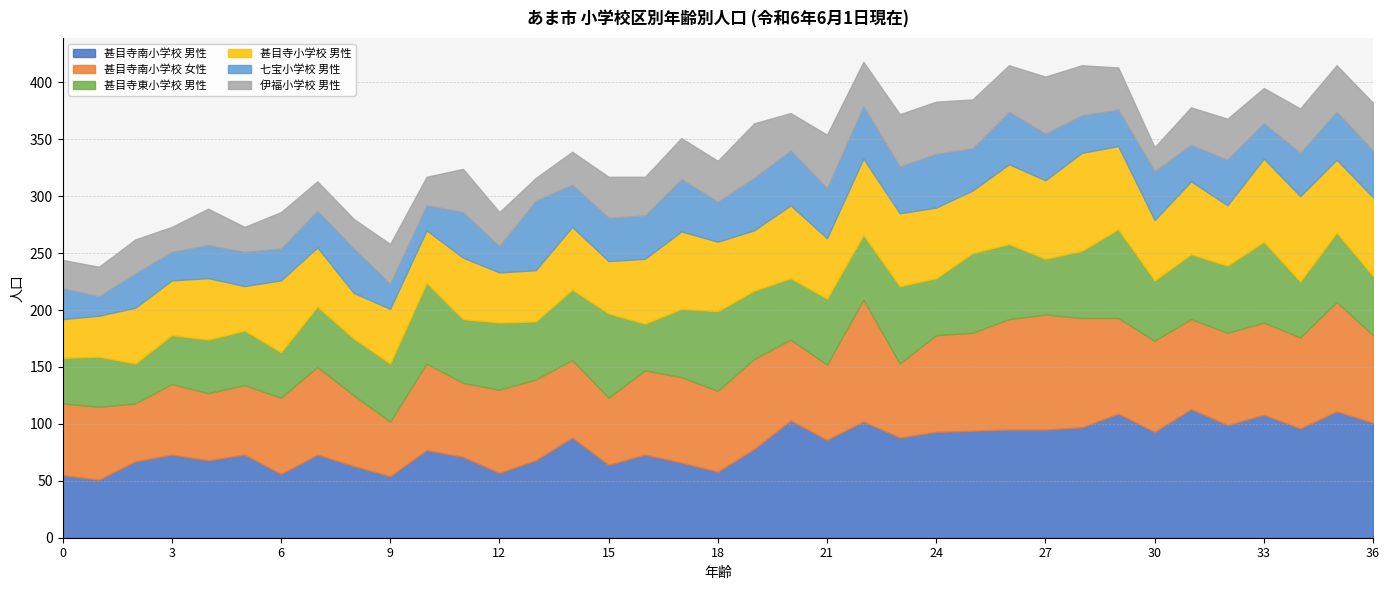

Which series has the largest range (max minus min)?

甚目寺南小学校 男性